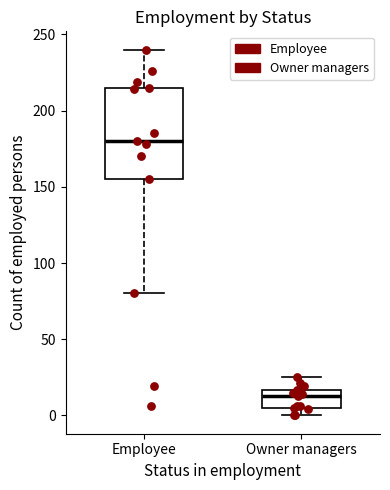

Where is the lower edge of the box for Owner managers on the y-axis? The values are not printed on the chart, so give them approximately, as read against the axis.

5